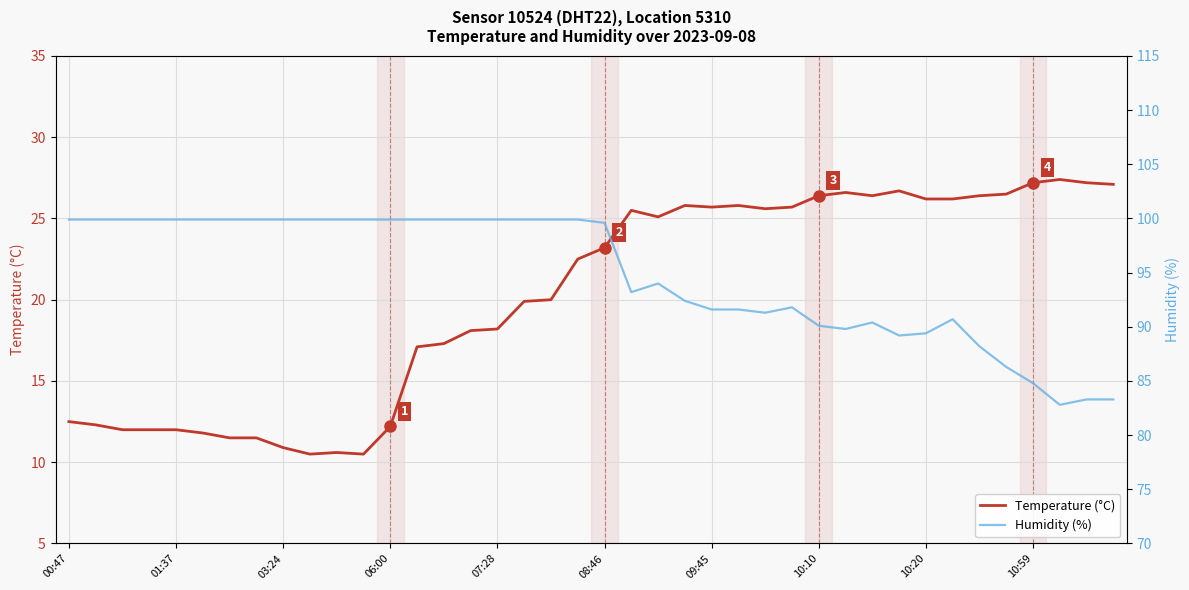

True or false: Temperature (°C) has a value of 18.2 at 01:37.

False